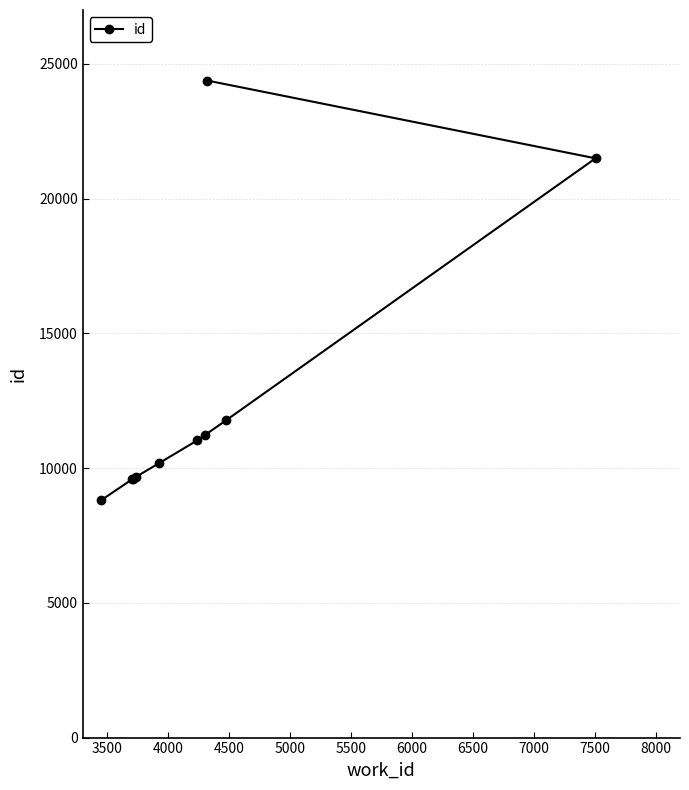

What is the difference between the maximum and second lowest values?

14779